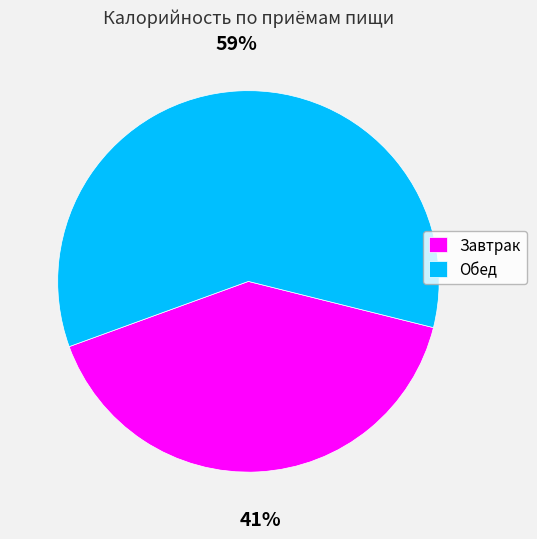

How many segments does this pie chart have?

2